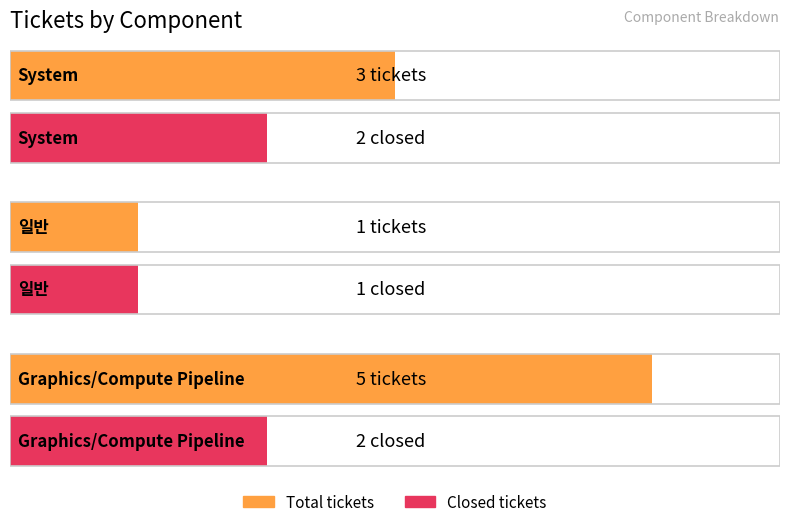

Are the bars horizontal?

Yes